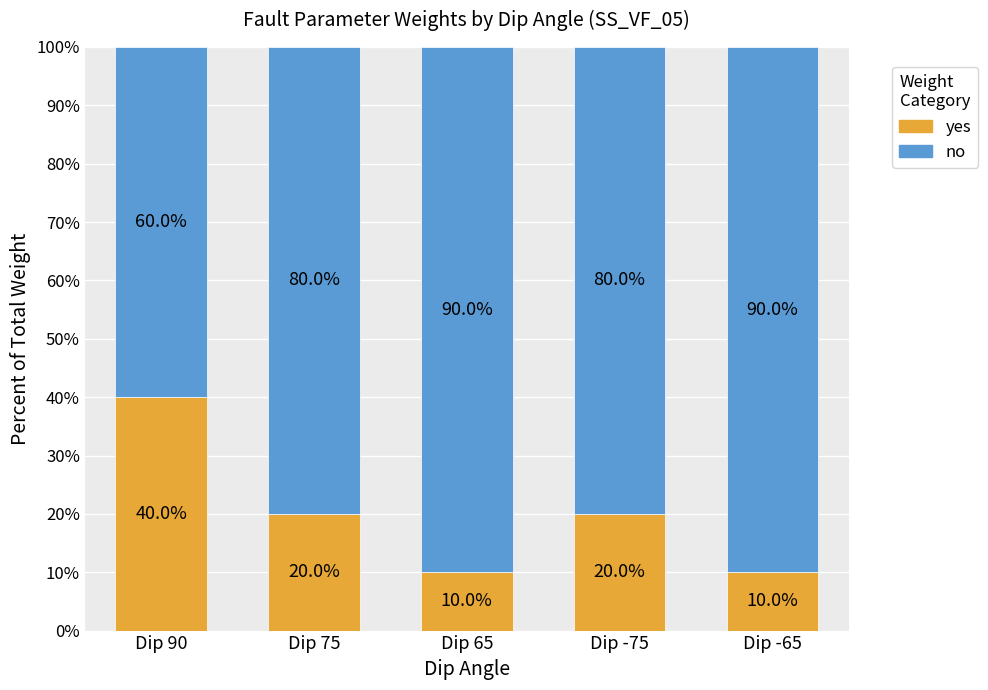

What is the total value across all series at Dip 90?

100